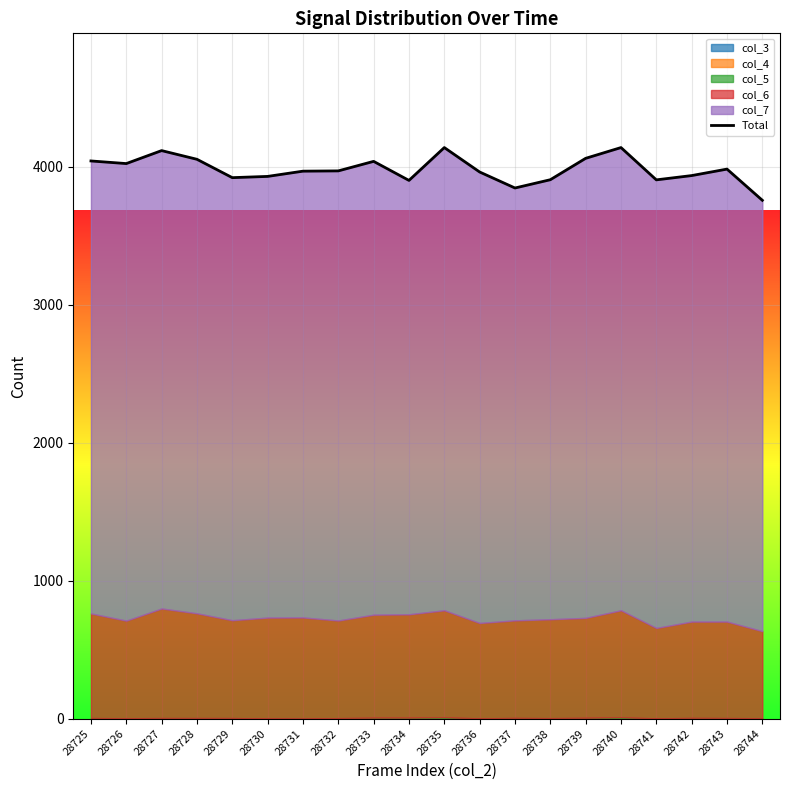

Count the number of categories in the chart.

20